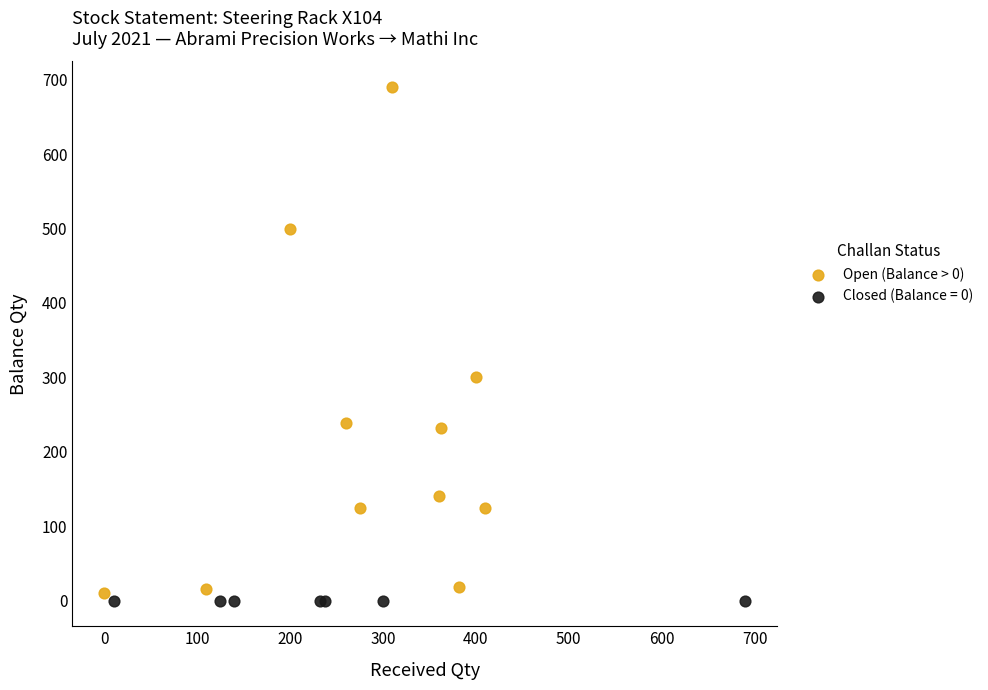

Which series contains the highest Y value?

Open (Balance > 0)